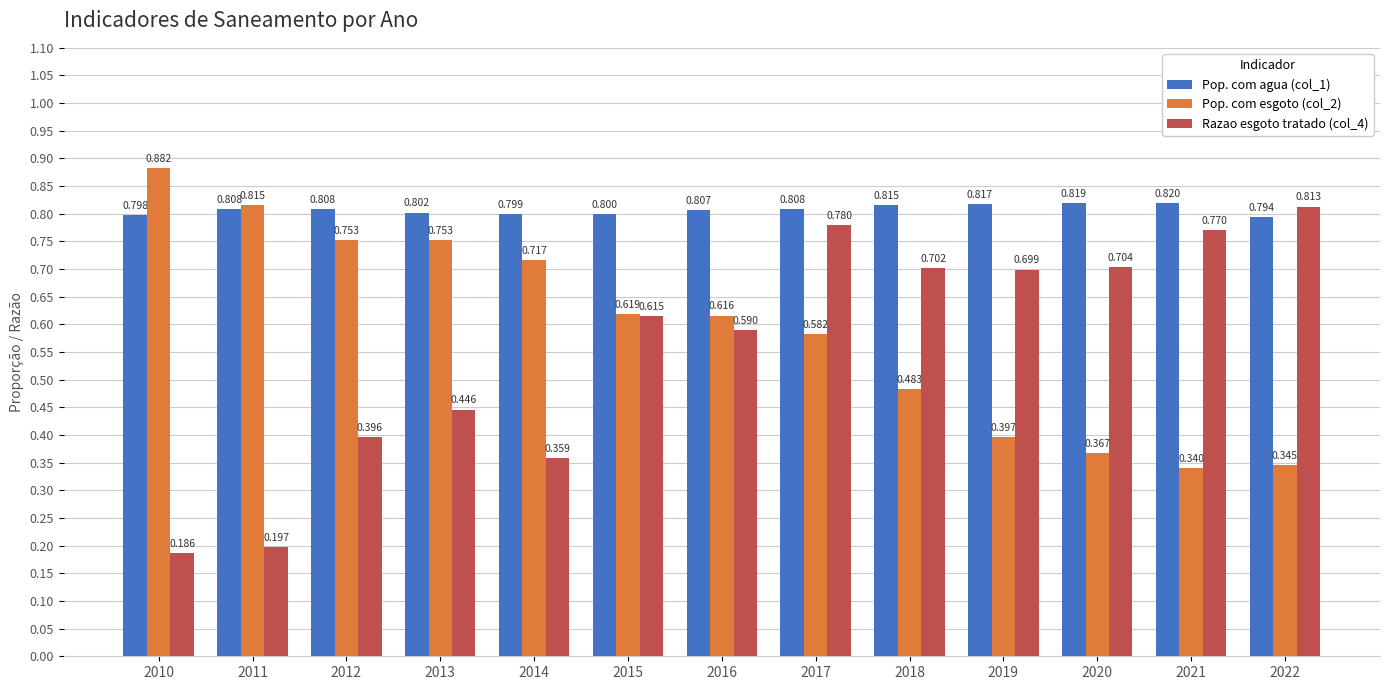

True or false: Pop. com esgoto (col_2) has a value of 0.9 at 2015.

False